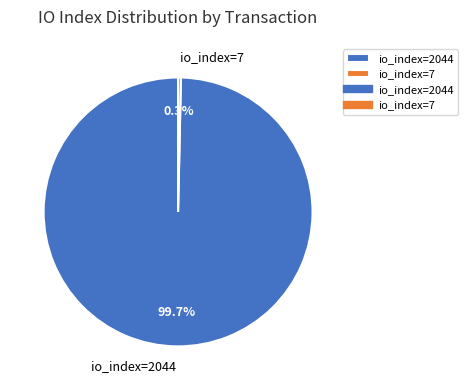

Is io_index=2044 the majority of the pie?

Yes